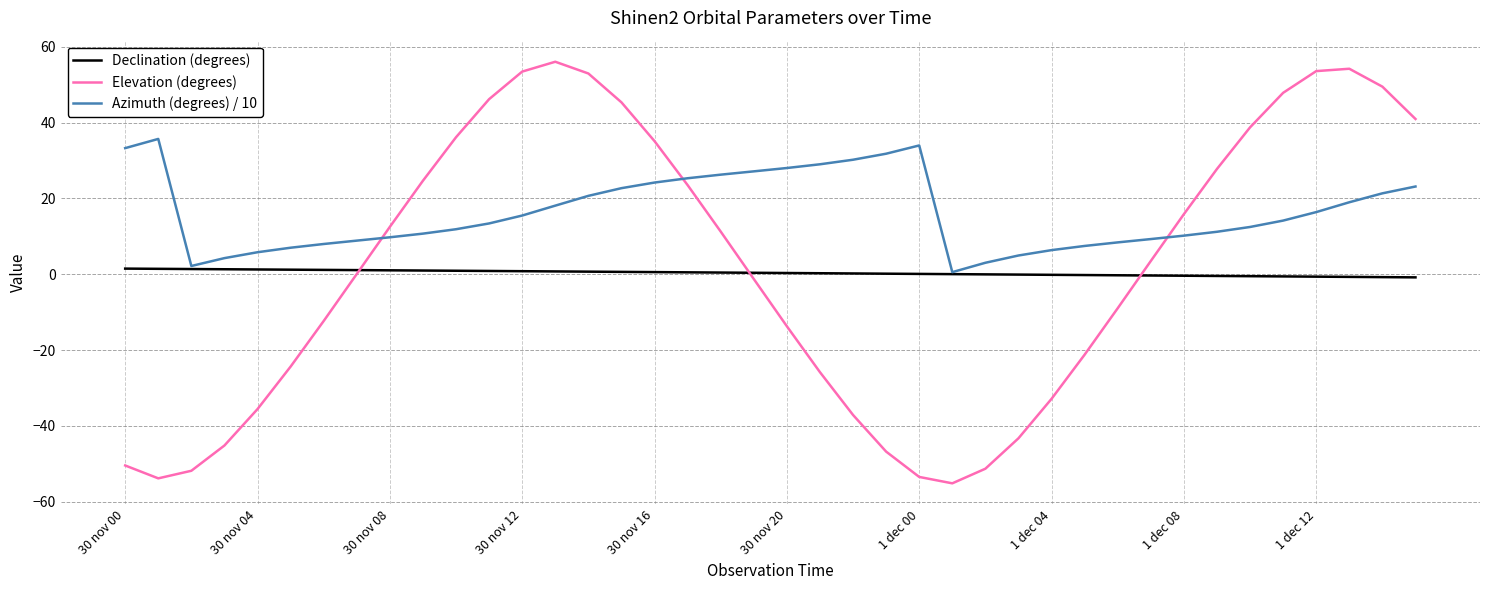

What is the minimum value shown in the chart?

-55.1